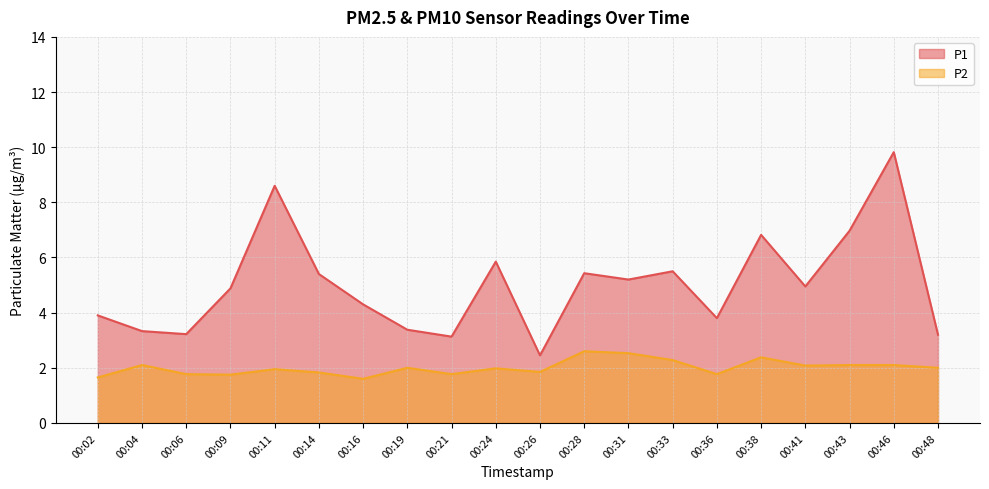

Where is P2 nearest to the value 2?

00:19